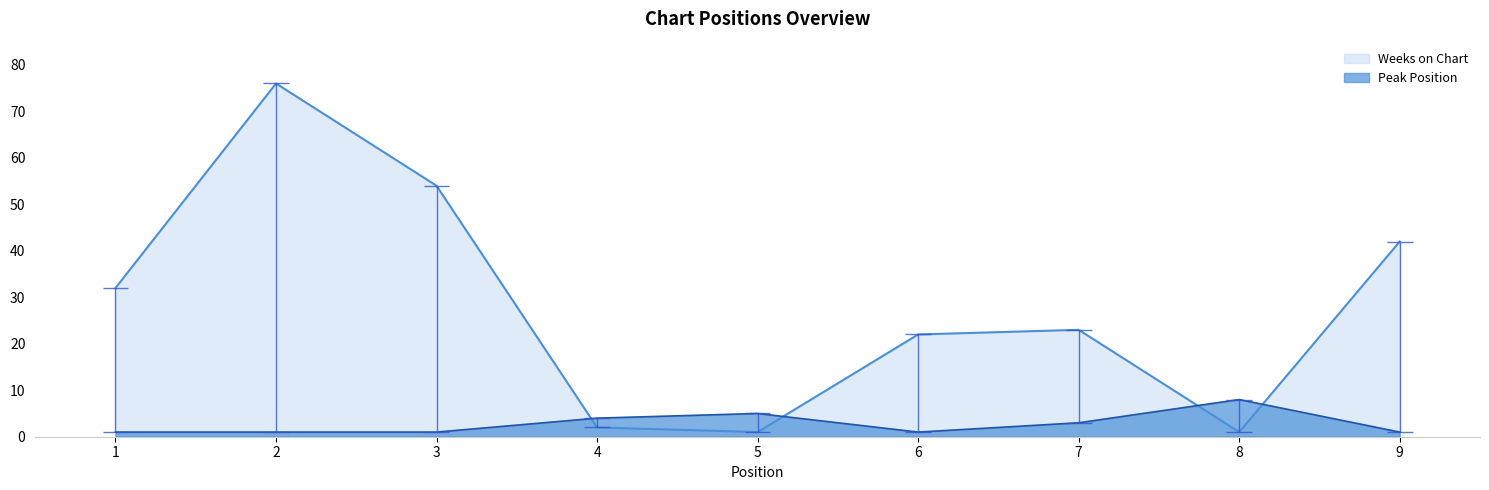

Between 7 and 4, which is larger?

7